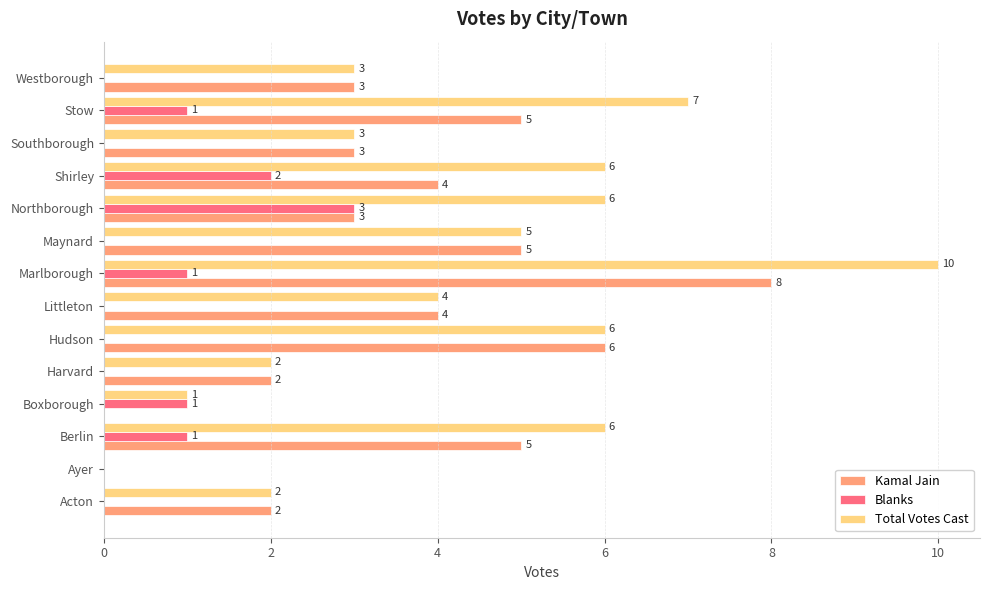

What is the maximum value shown in the chart?

10